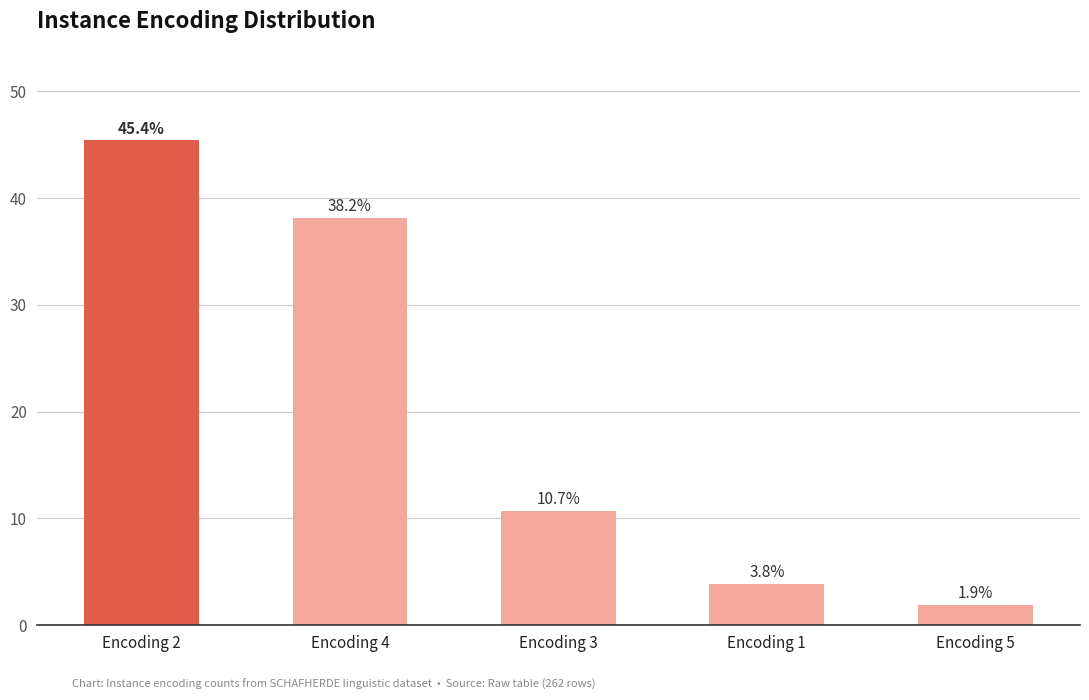

At which label is the value closest to 23?

Encoding 3